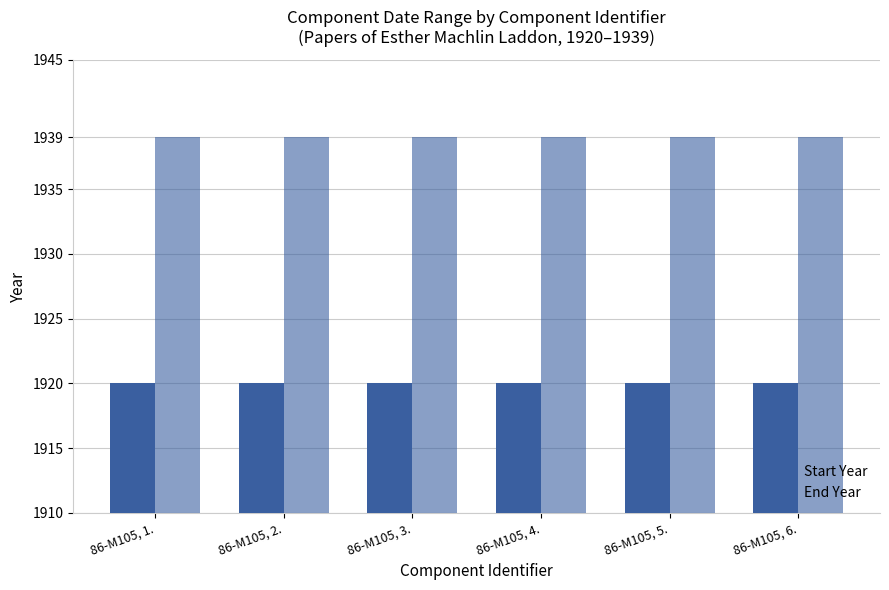

Reading left to right, extract all data points from this chart.

Start Year: 86-M105, 1.=1920	86-M105, 2.=1920	86-M105, 3.=1920	86-M105, 4.=1920	86-M105, 5.=1920	86-M105, 6.=1920
End Year: 86-M105, 1.=1939	86-M105, 2.=1939	86-M105, 3.=1939	86-M105, 4.=1939	86-M105, 5.=1939	86-M105, 6.=1939